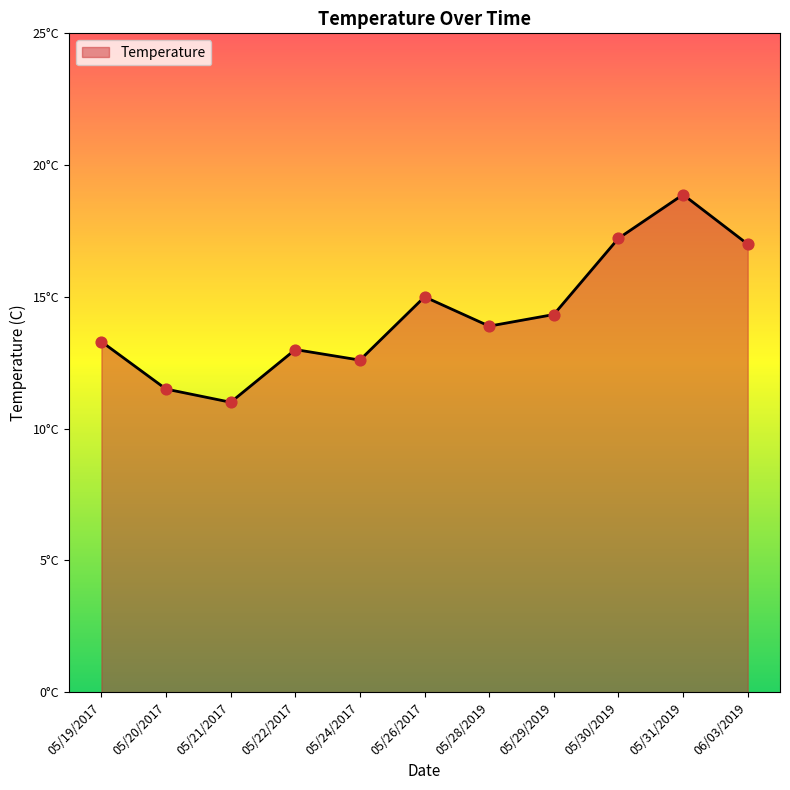

Between 05/30/2019 and 05/31/2019, which is larger?

05/31/2019